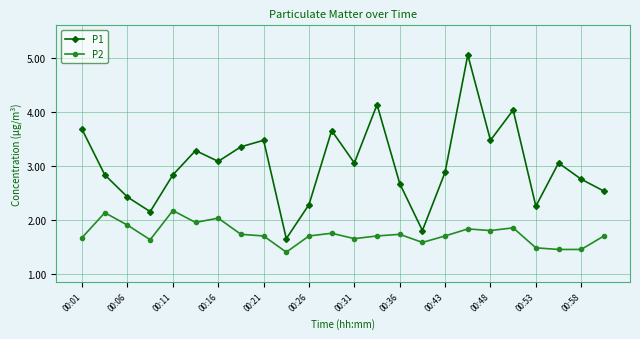

At how many categories does at least one series exceed 4?

3